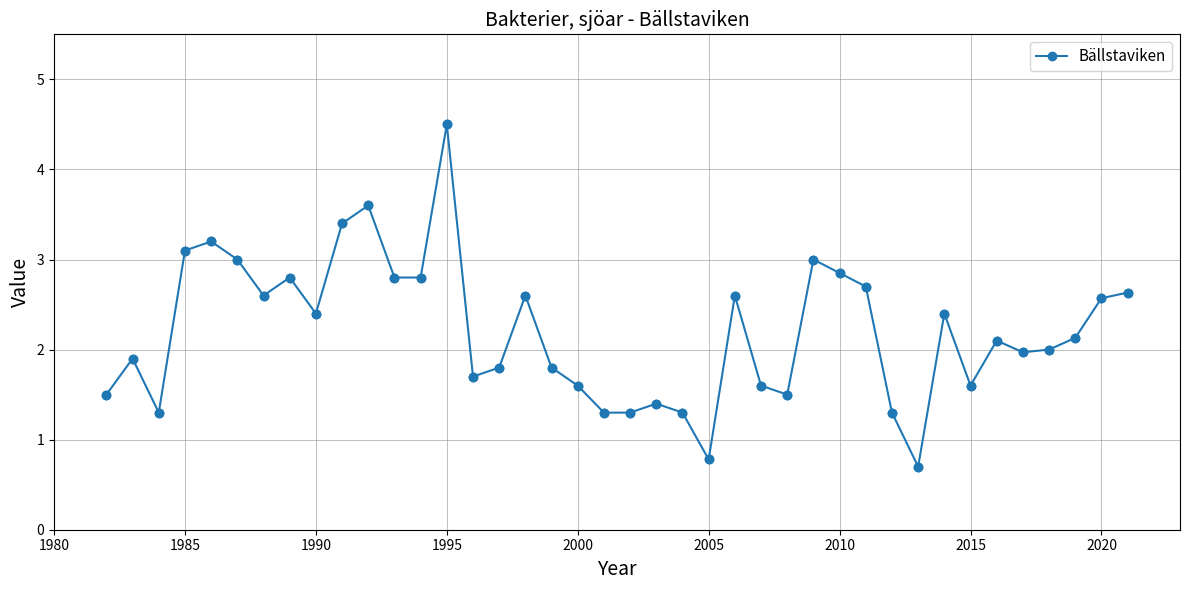

What is the sum of all values?

88.1